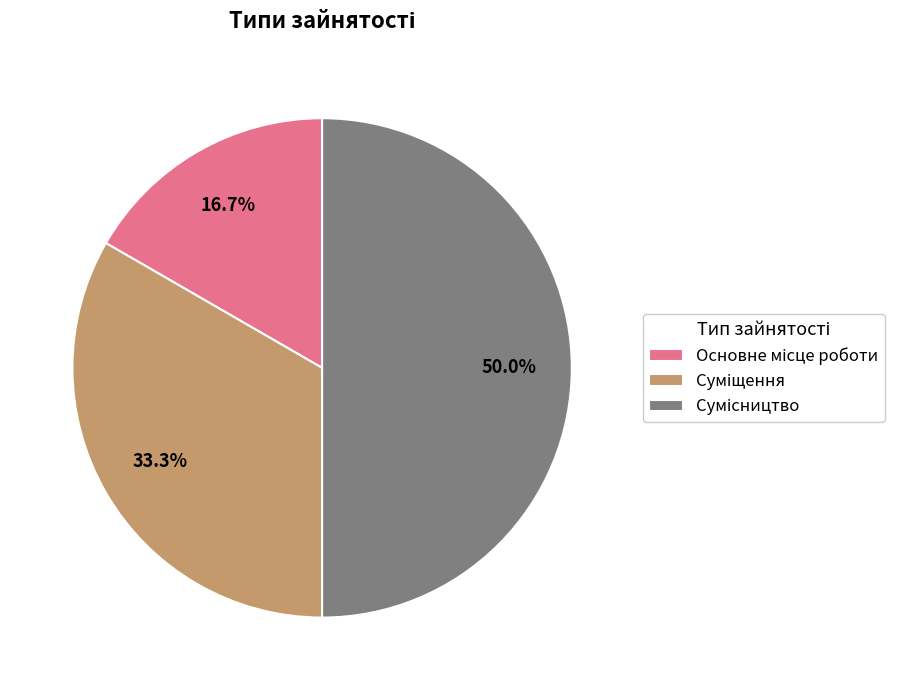

How many slices are in this pie chart?

3